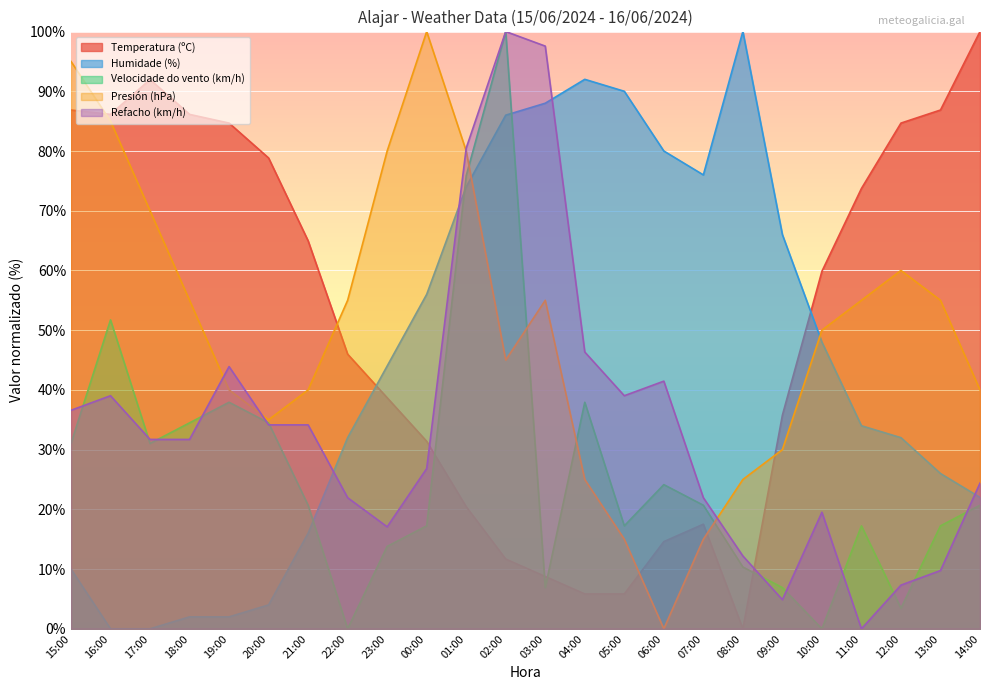

In Velocidade do vento (km/h), how many points are lower than both neighbors (excluding endpoints)?

6